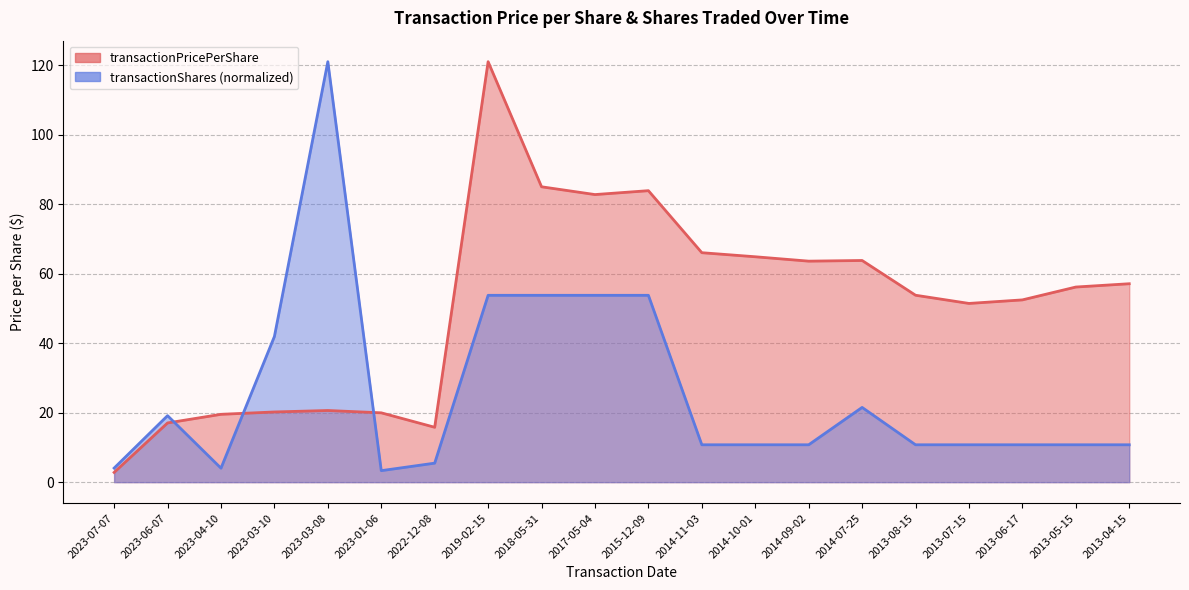

What is the maximum value for transactionShares?

121.0